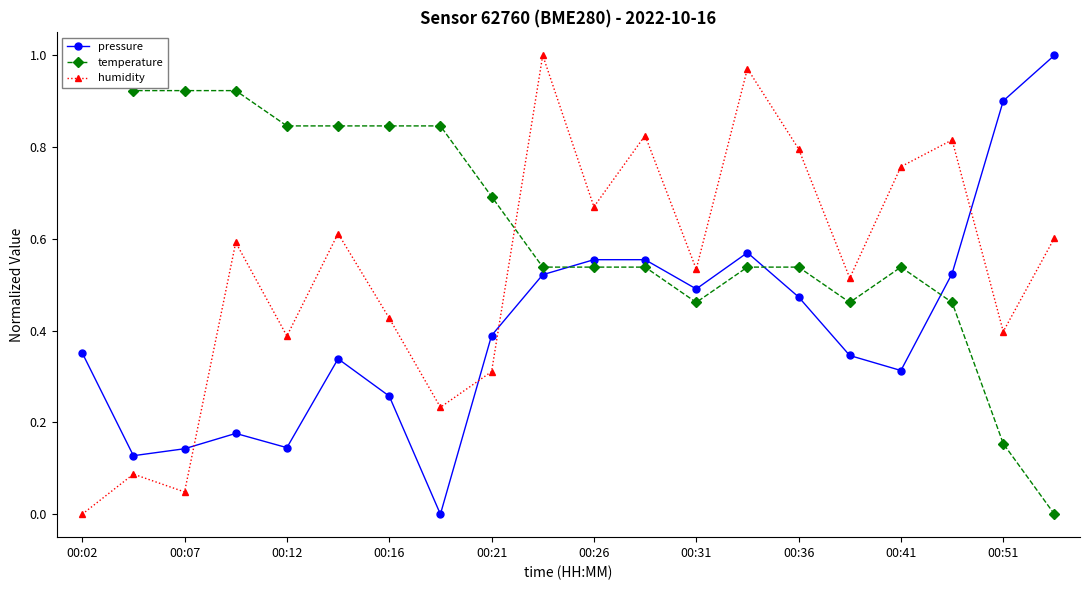

How many interior local valleys does the pressure series have?

5